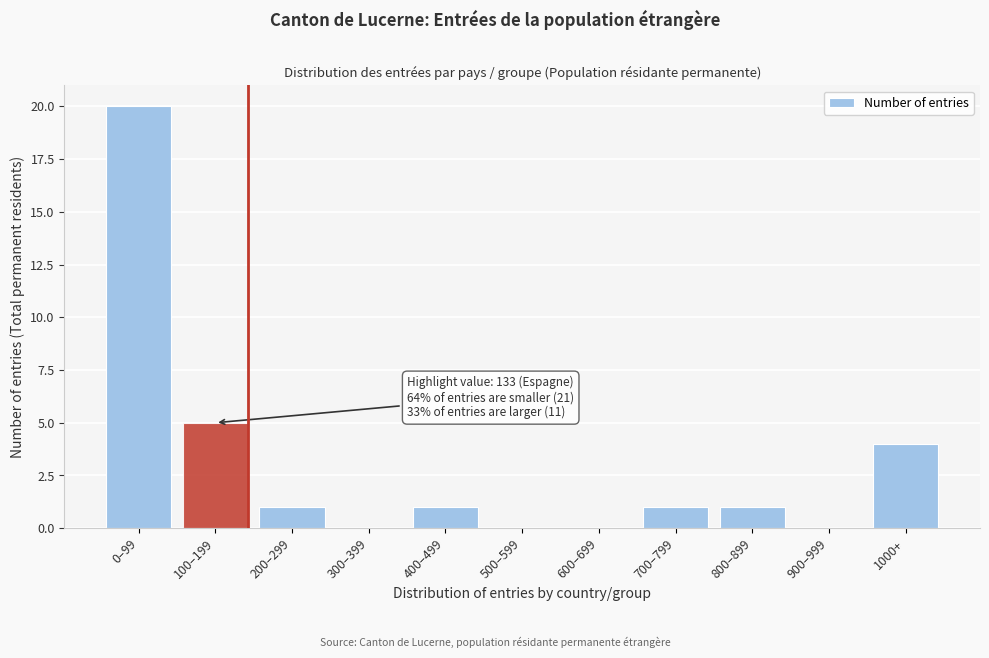

Reading left to right, what are all the values shown in this chart?

0–99=20	100–199=5	200–299=1	300–399=0	400–499=1	500–599=0	600–699=0	700–799=1	800–899=1	900–999=0	1000+=4